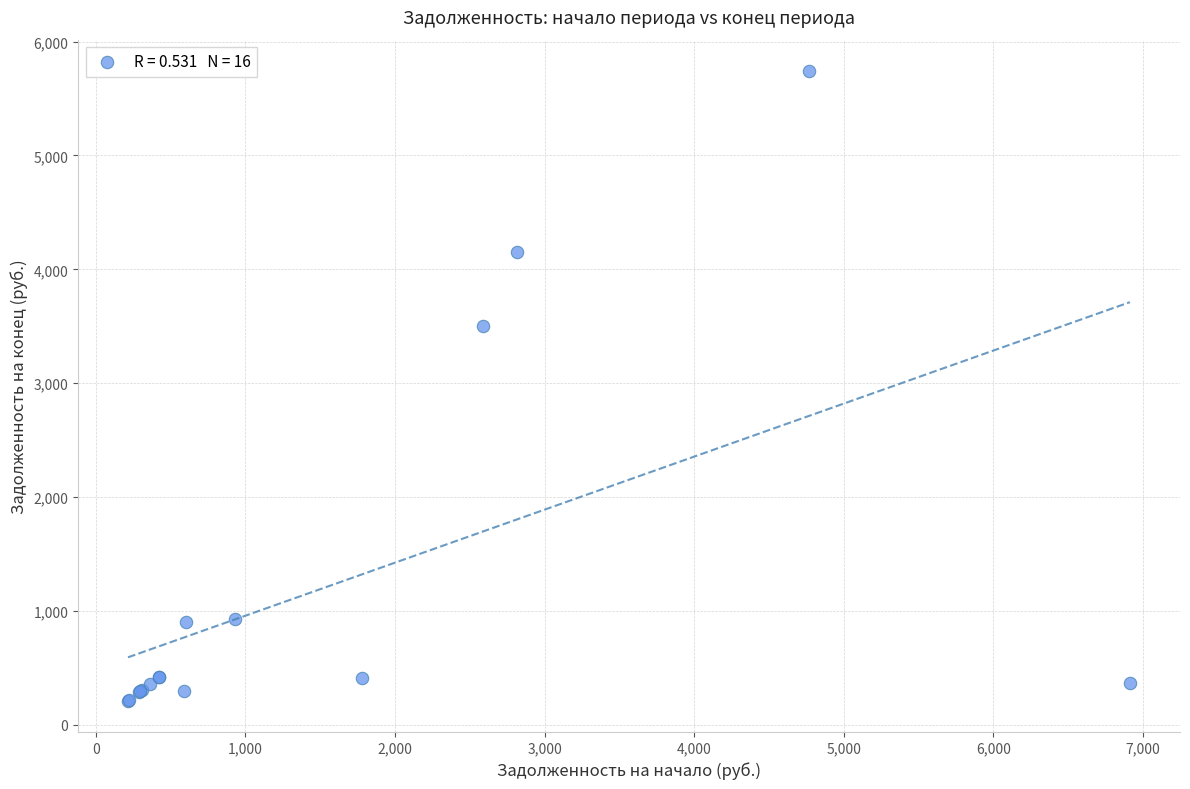

What Y value in the scatter plot is closest to 2977?

3507.0